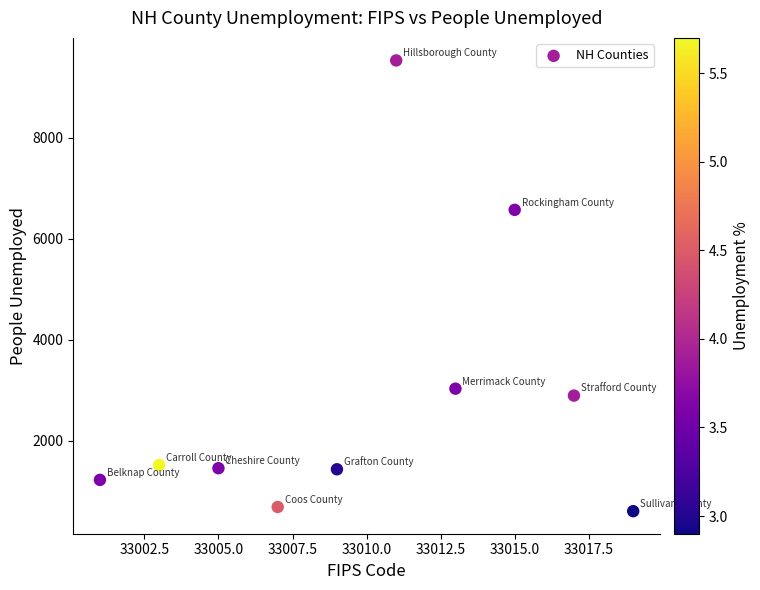

What Y value in the scatter plot is closest to 5067?

6571